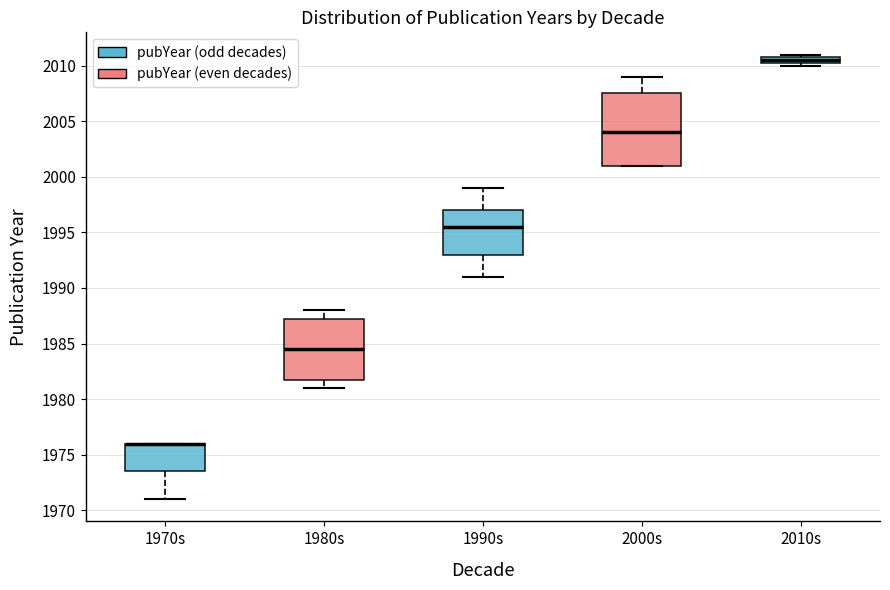

Where is the upper edge of the box for 1980s on the y-axis? The values are not printed on the chart, so give them approximately, as read against the axis.

1987.5